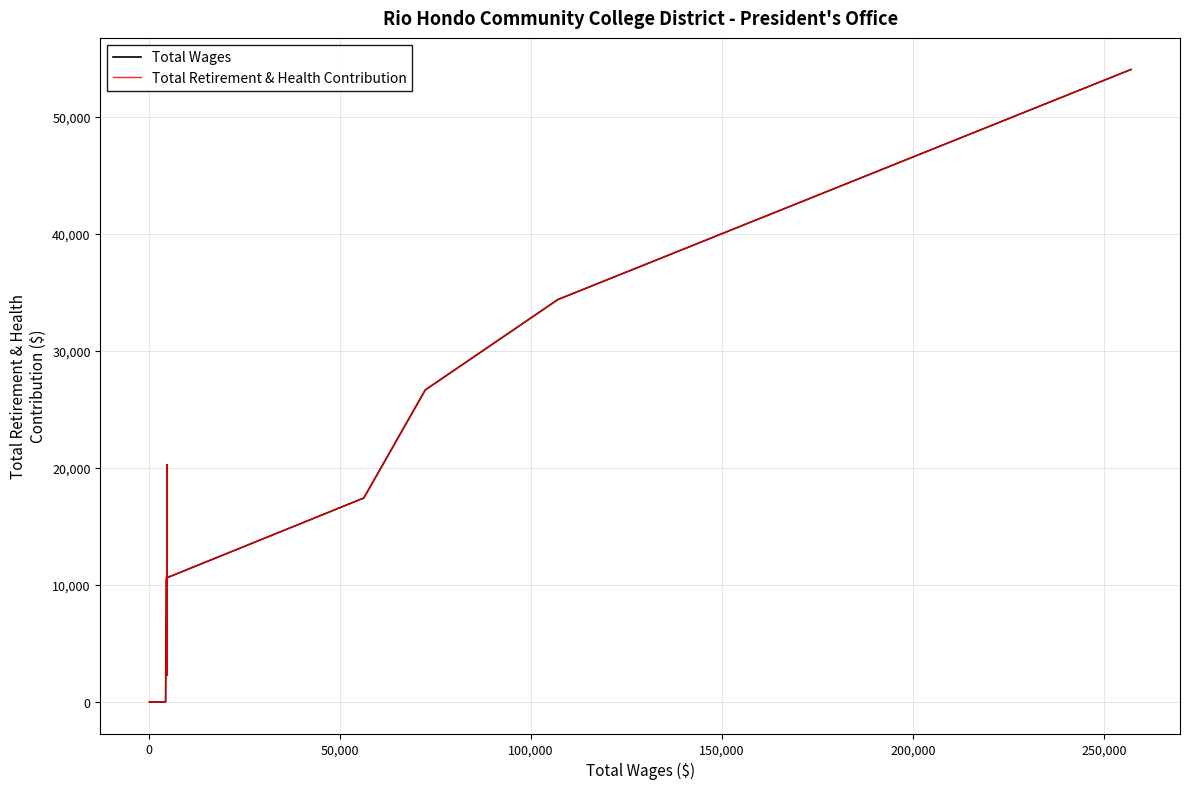

How many interior local peaks does the Total Retirement & Health Contribution series have?

2